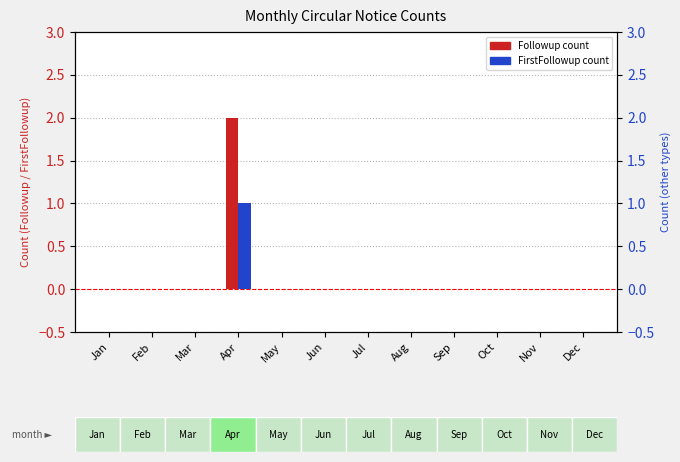

List the series in order of their overall mean, lowest first.

FirstFollowup, Followup